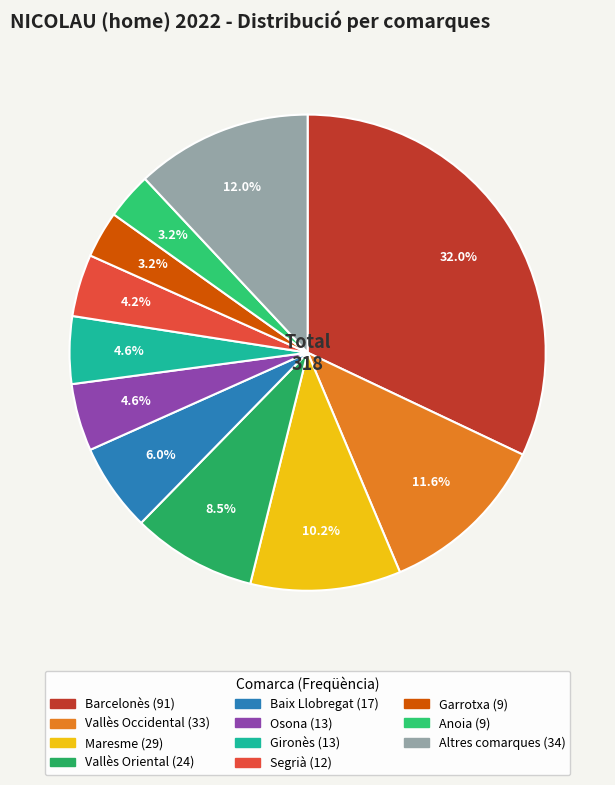

Count the number of slices in the pie.

11